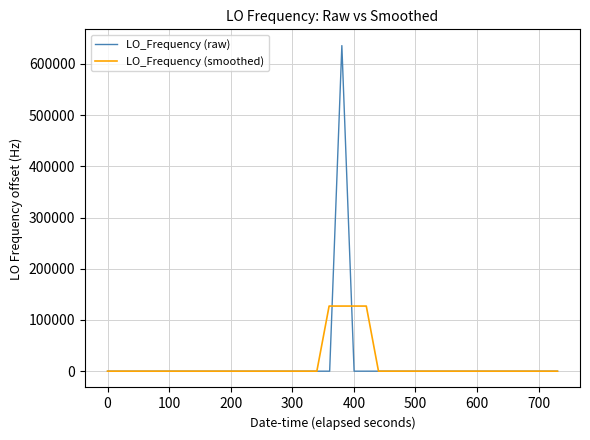

List the series in order of their peak value, lowest first.

LO_Frequency (smoothed), LO_Frequency (raw)